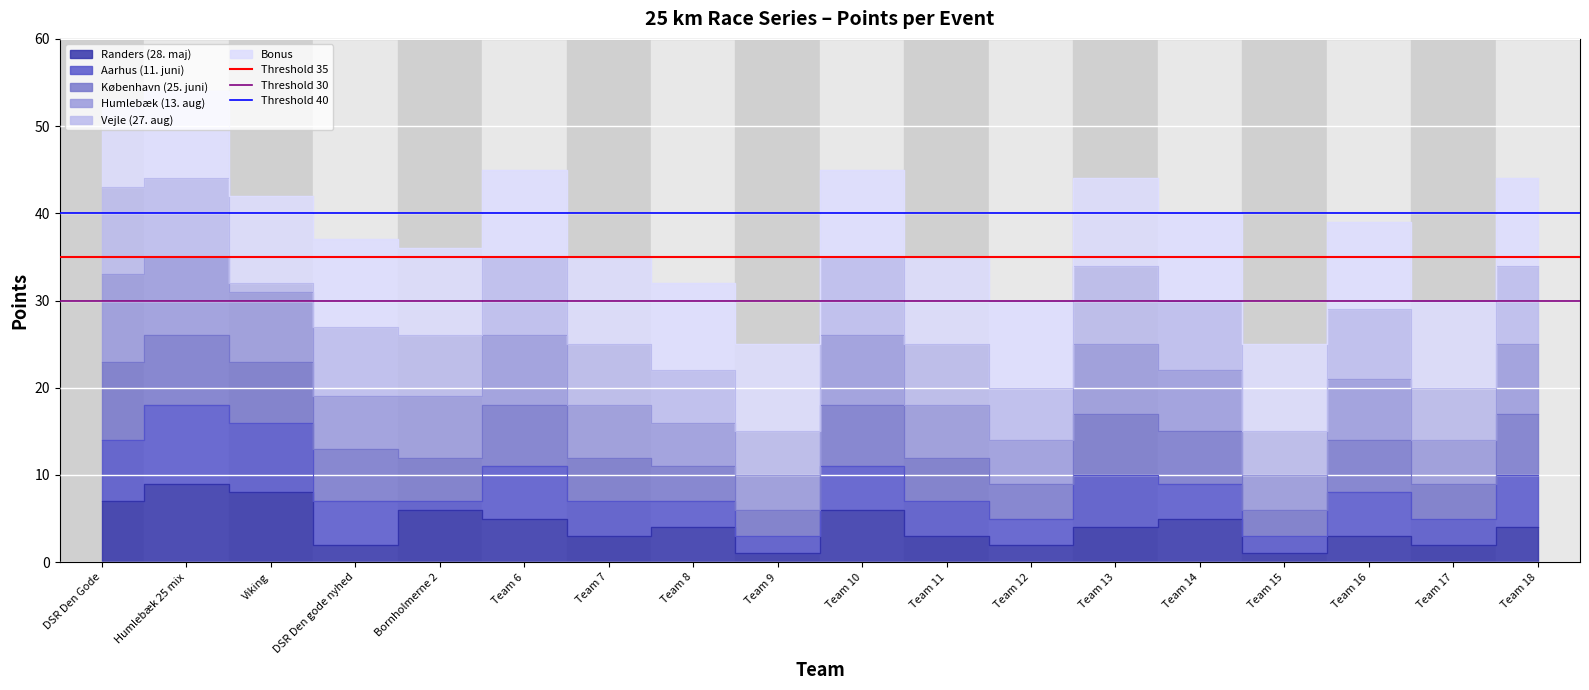

What is the approximate value of Threshold 40 at DSR Den Gode?

40